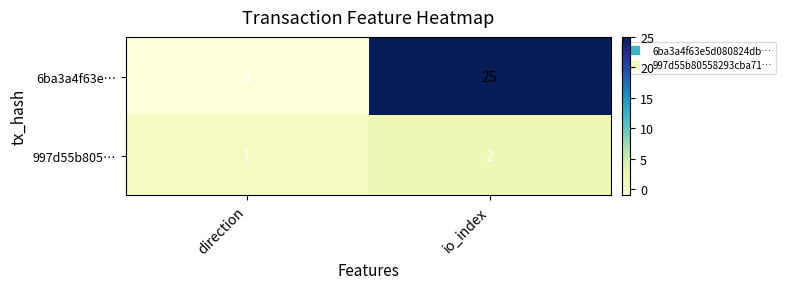

Which series has the largest range (max minus min)?

6ba3a4f63e…